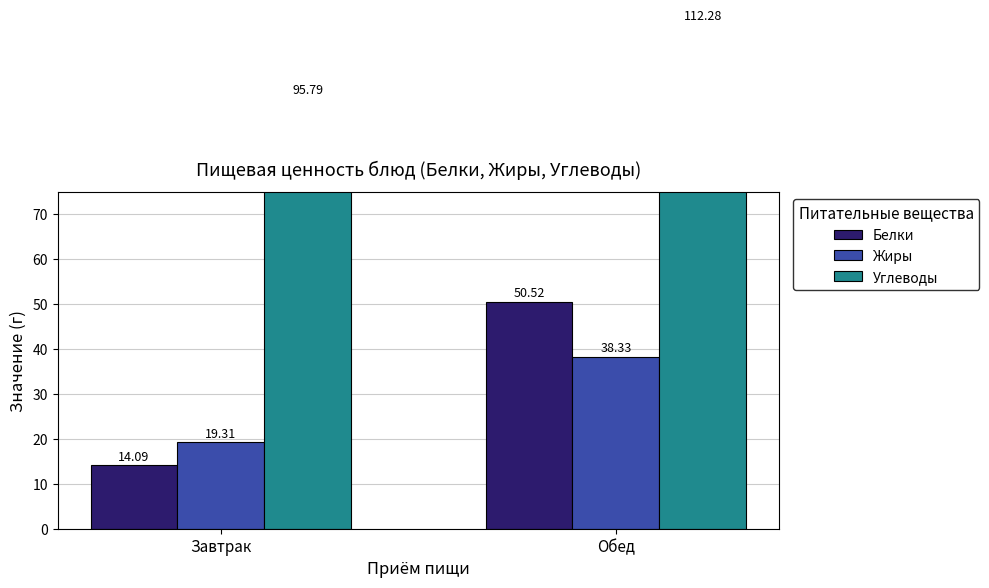

Rank the categories by Белки value from lowest to highest.

Завтрак, Обед